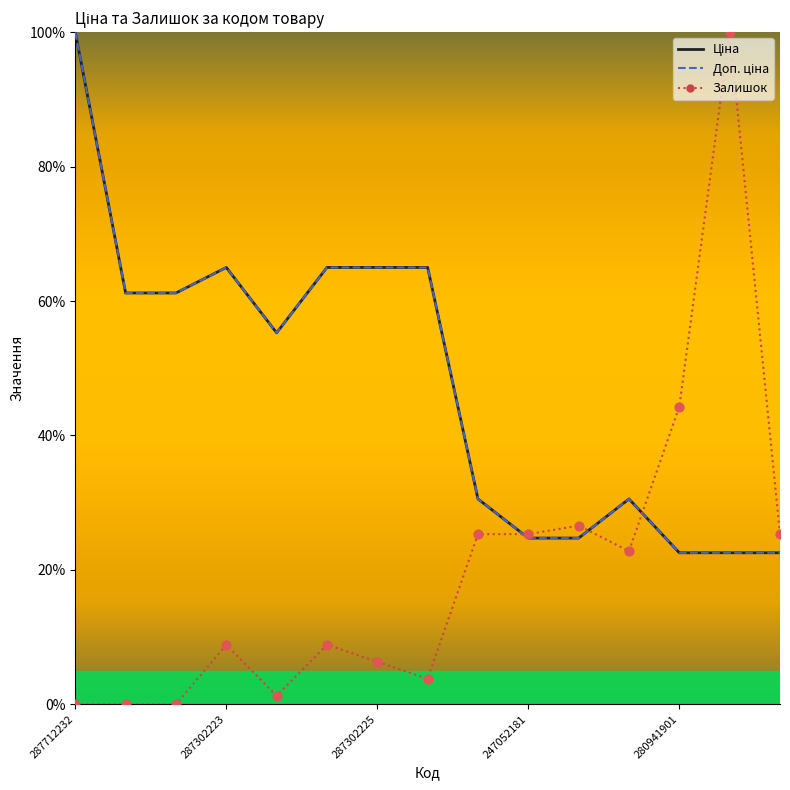

Which series has the largest total across all categories?

Ціна